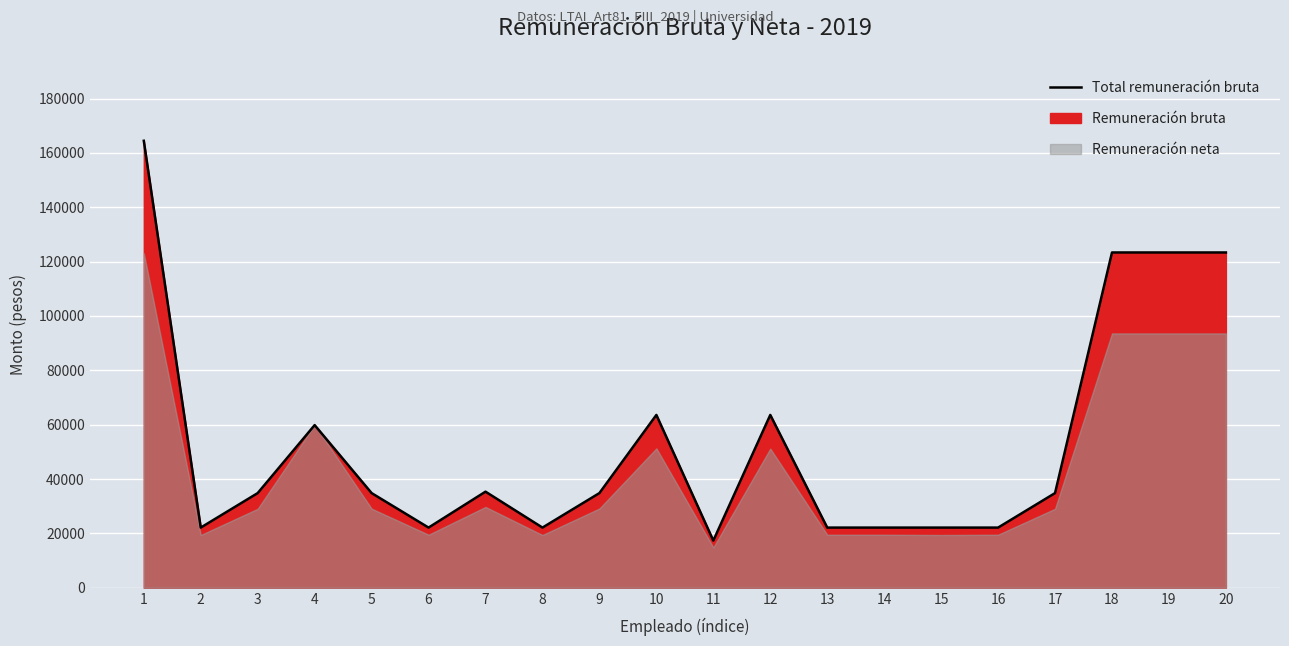

Approximately how many times larger is the value at 6 compared to 20?

0.2